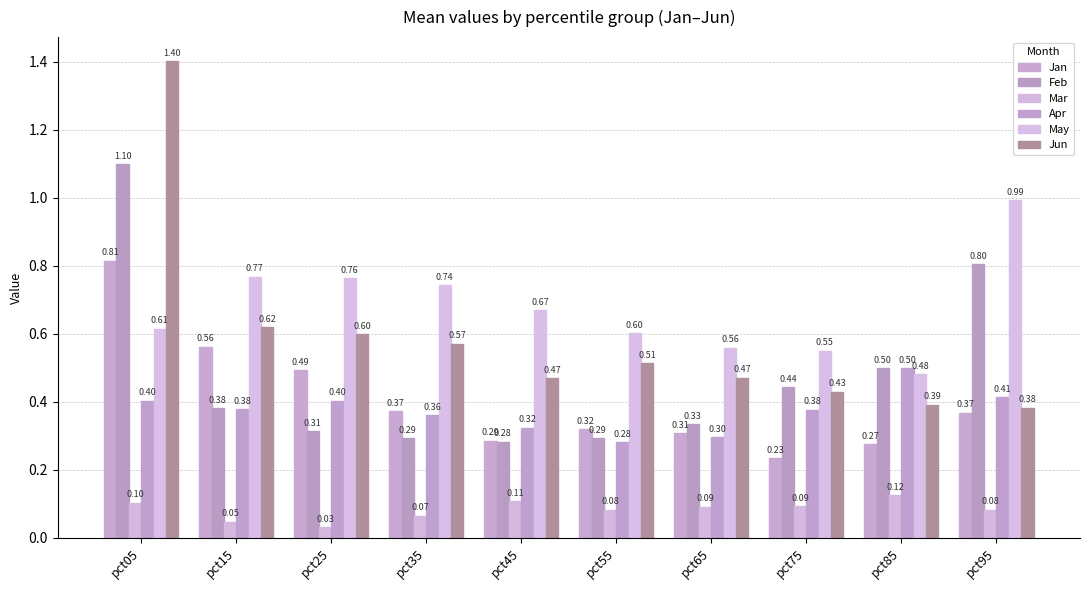

How many bars are there in total?

60